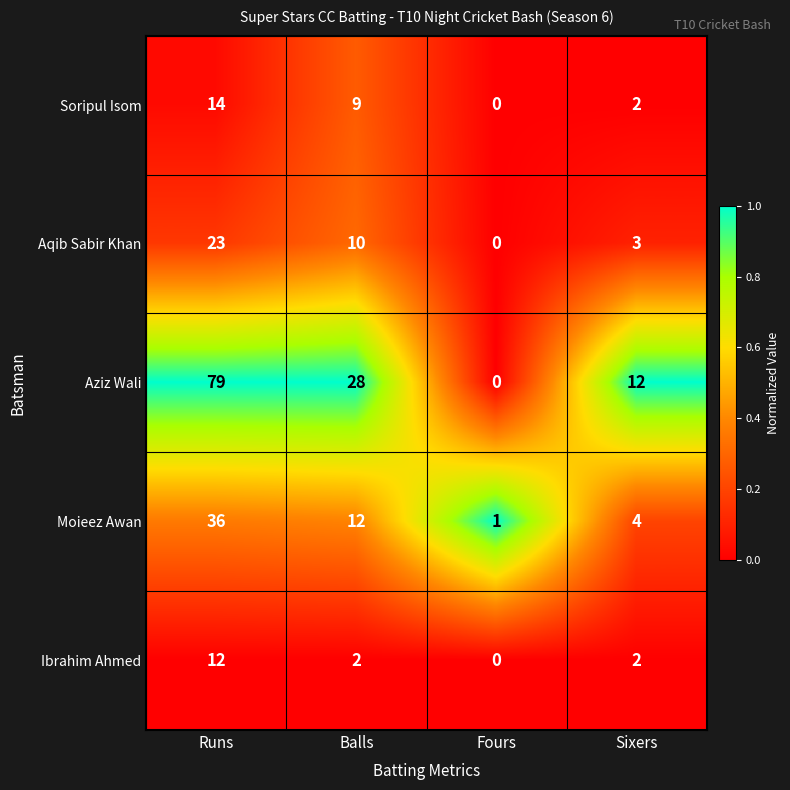

The Moieez Awan series shows 2 at Fours. True or false?

False